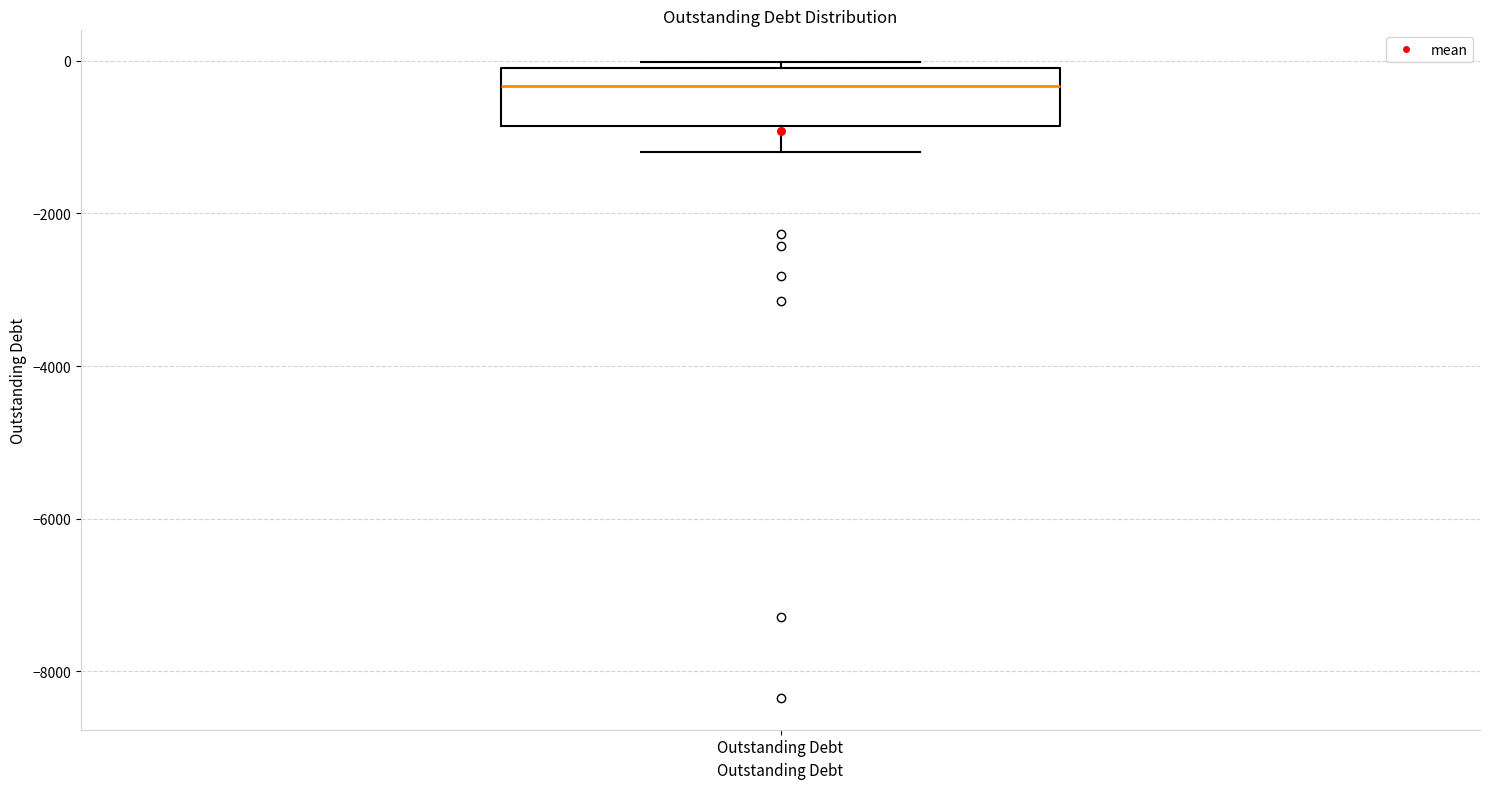

Read this box plot against the y-axis: the position of the median line, the range covered by the box, and the ends of both whiskers. The values are not printed on the chart, so give them approximately, as read against the axis.

median -400, box -800 to -200, whiskers -1200 to 0